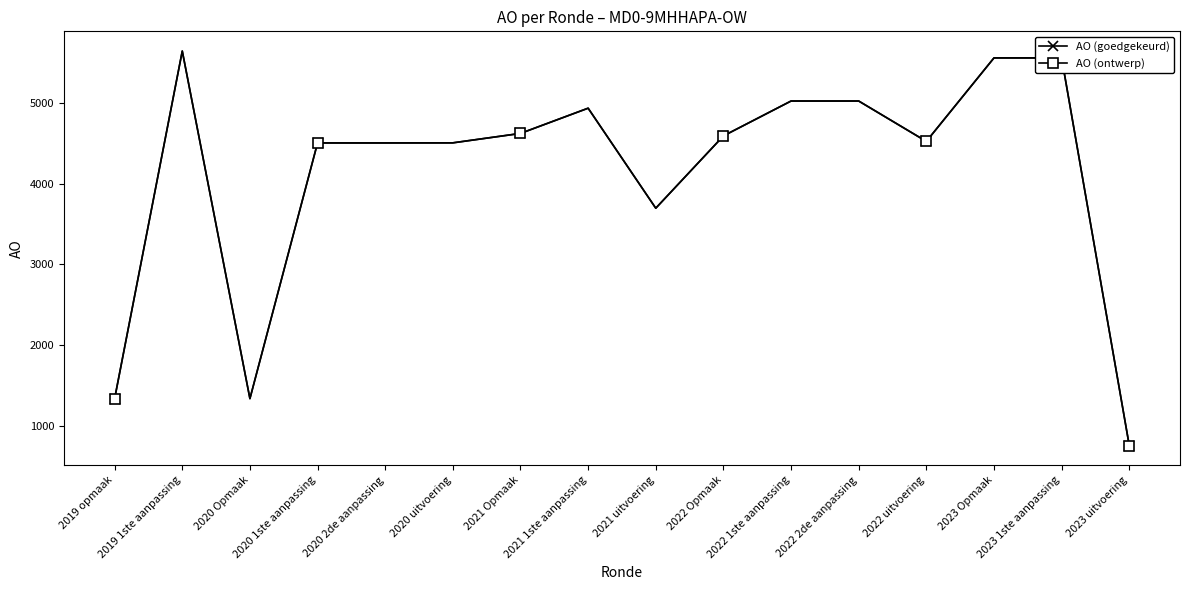

Where does the AO (goedgekeurd) series first go above 4594?

2019 1ste aanpassing